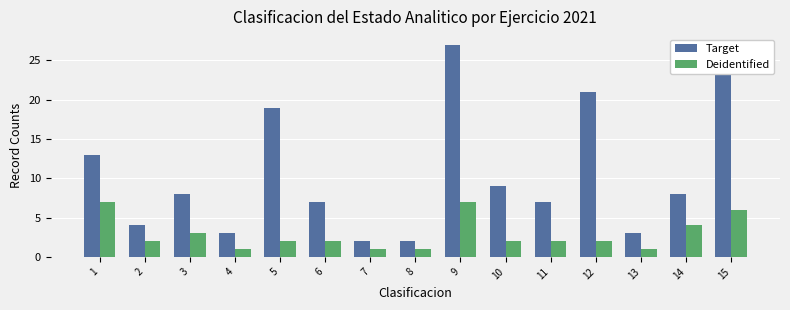

Which label corresponds to the largest value in the chart?

9